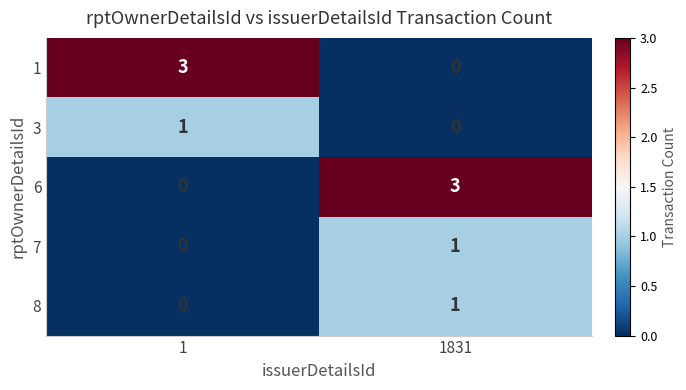

What is the difference between the highest and lowest values at 1831?

3